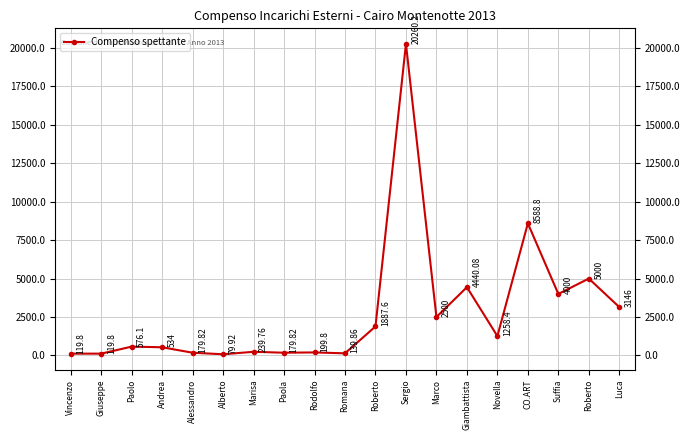

Where is the data nearest to the value 10170?

CO.ART